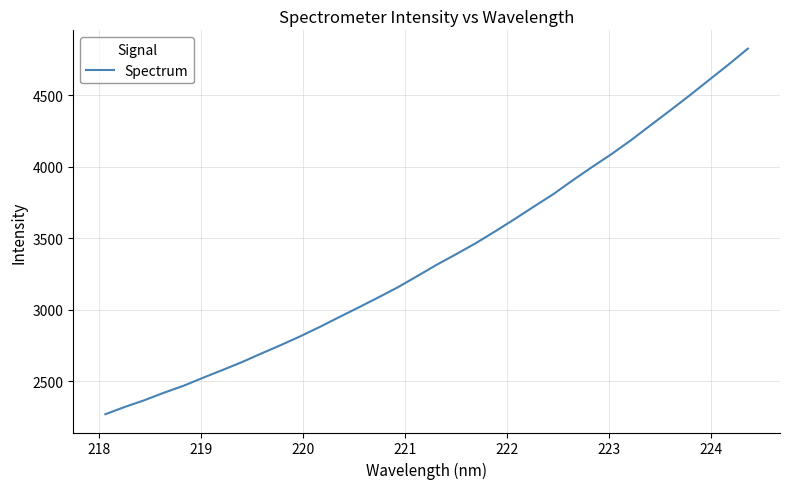

What is the greatest value displayed?

4824.2